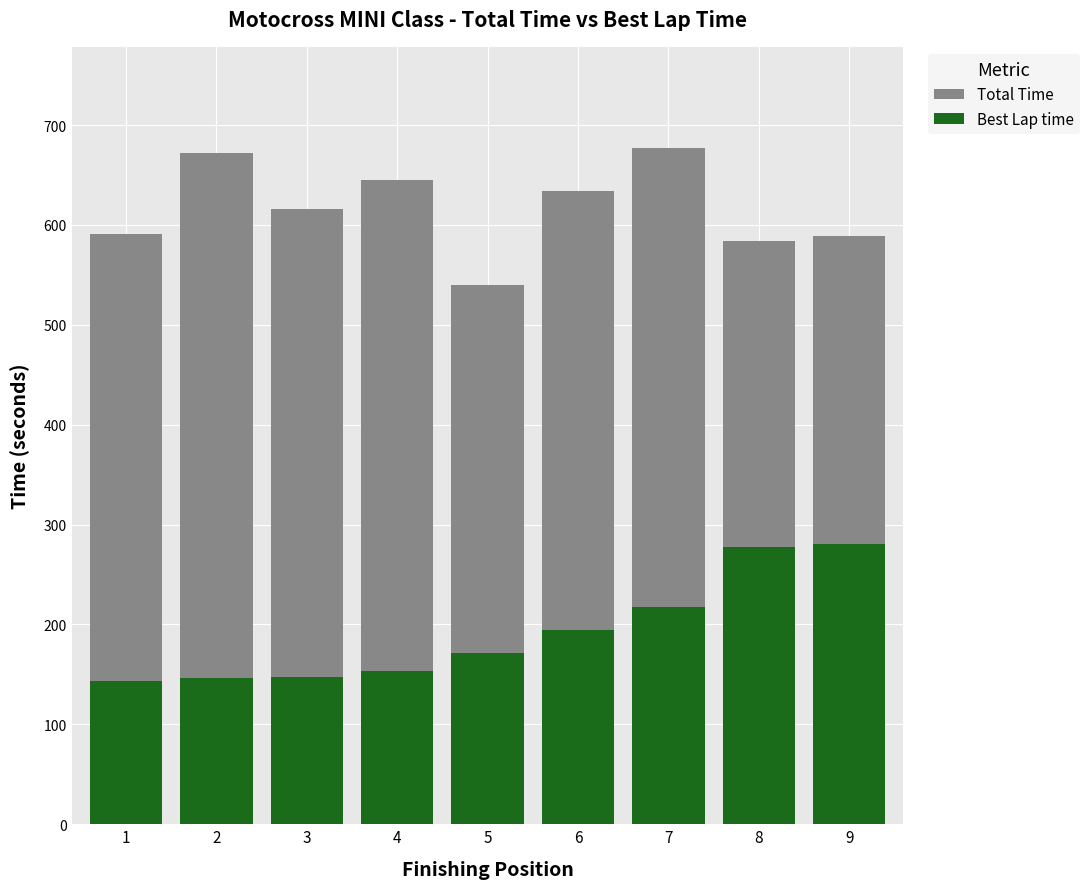

What is the difference between the Best Lap time values at 7 and 4?

63.9